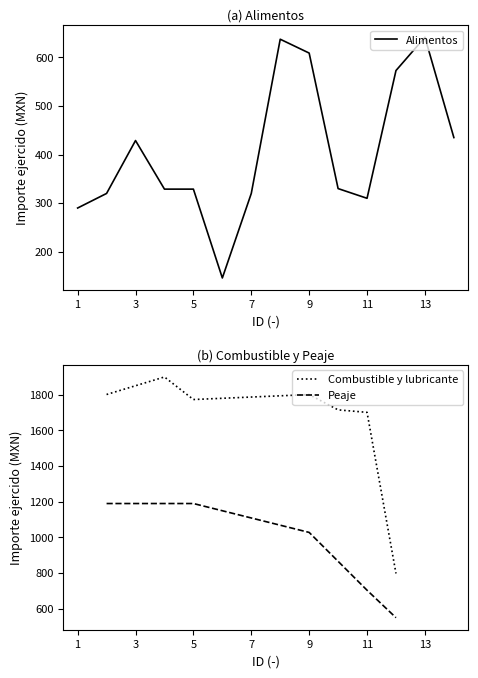

What are all the series names shown in the legend?

Alimentos, Combustible y lubricante, Peaje